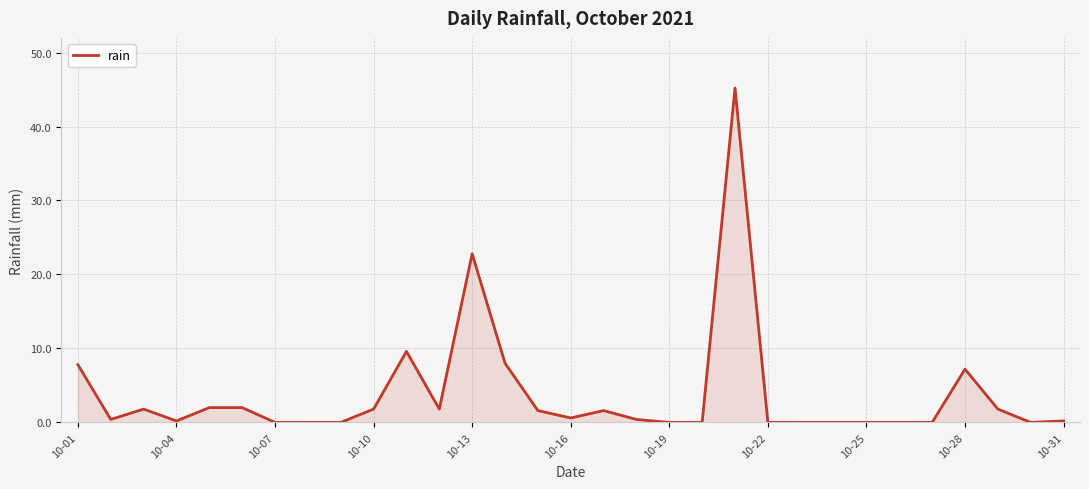

What is the maximum value shown in the chart?

45.2